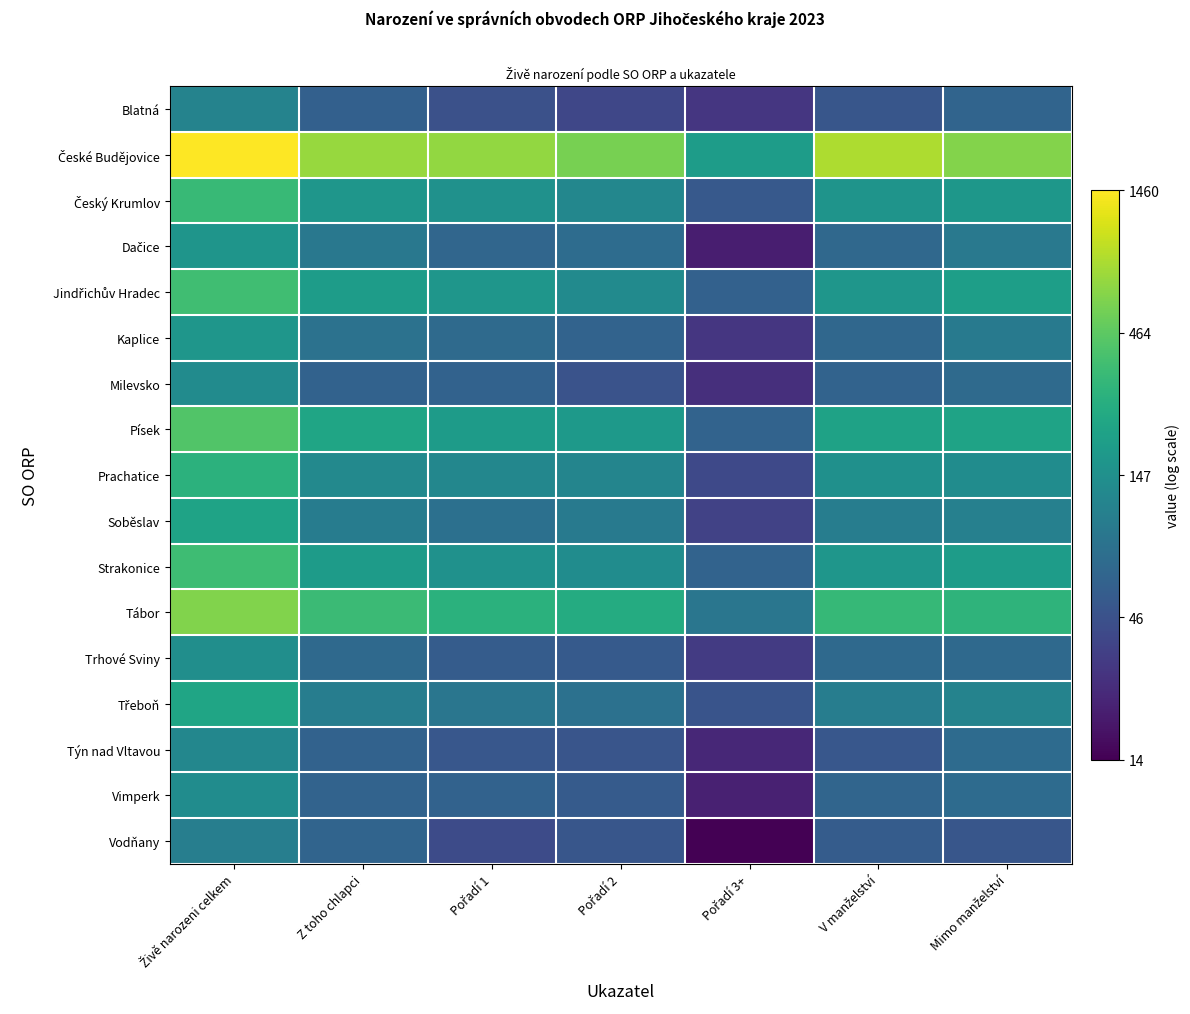

Which series has the largest range (max minus min)?

České Budějovice